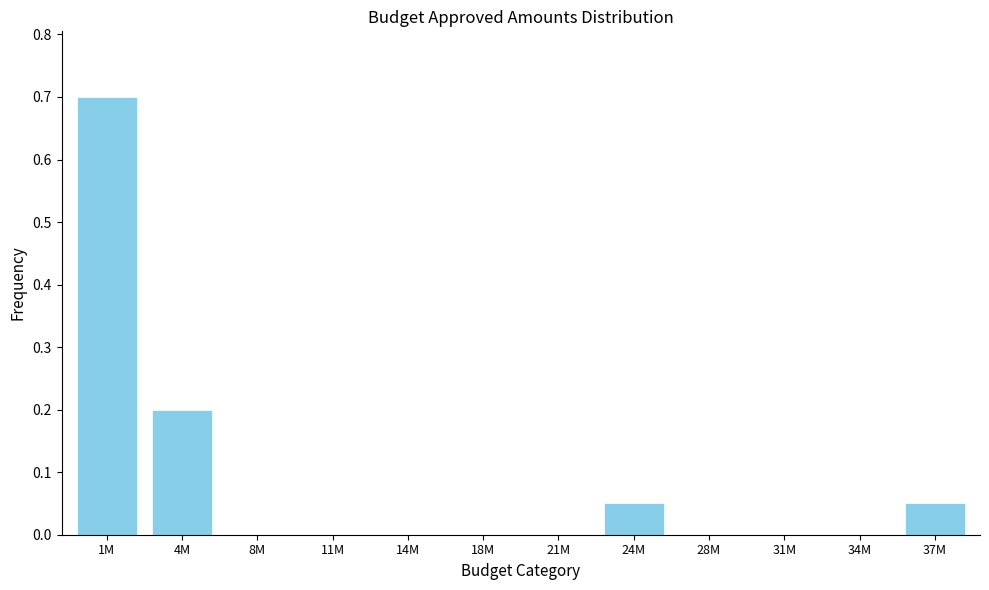

Which has a higher value, 37M or 14M?

37M